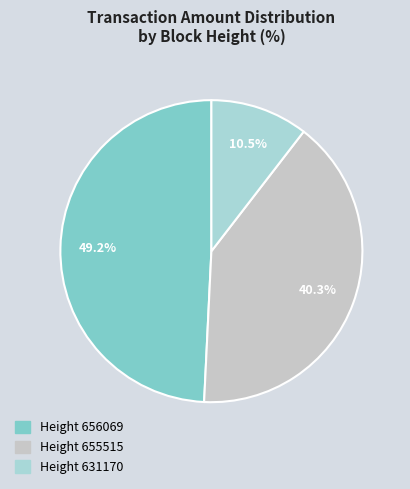

Rank the categories by value from lowest to highest.

631170, 655515, 656069